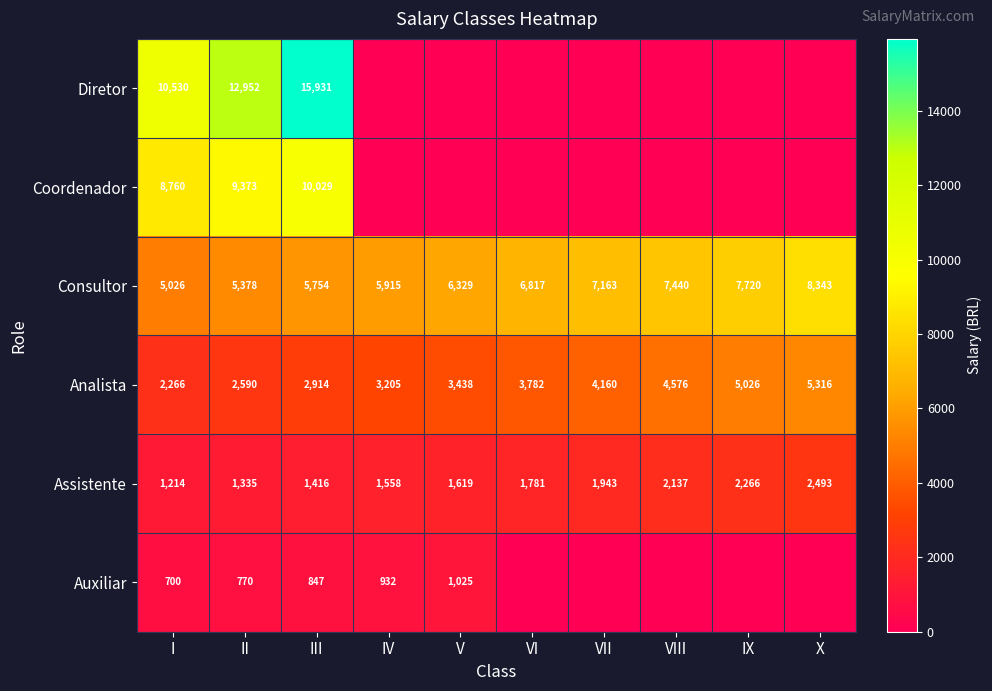

What is the minimum value for Assistente?

1214